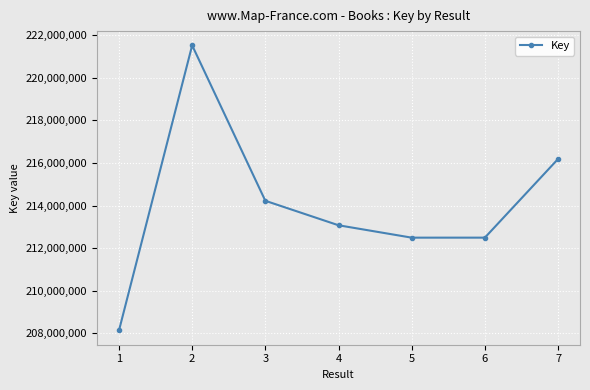

What is the greatest value displayed?

221525140